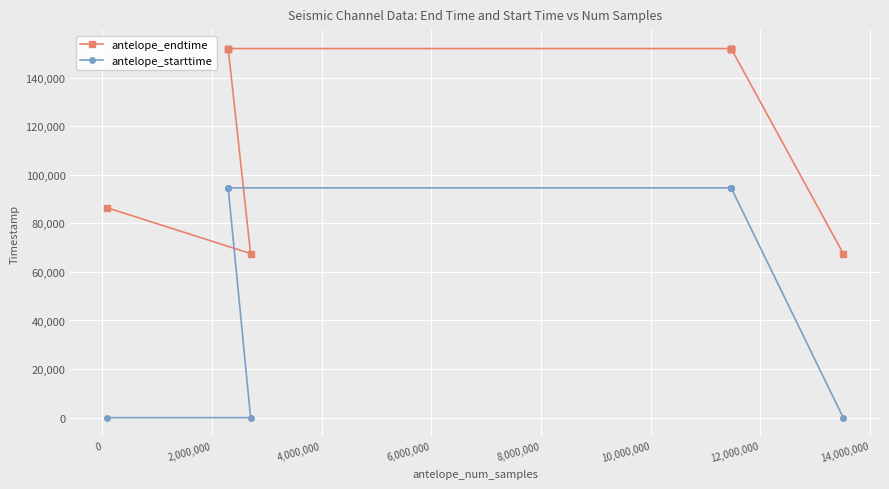

What is the value of the antelope_endtime point at the 4th from the left?

151947.6